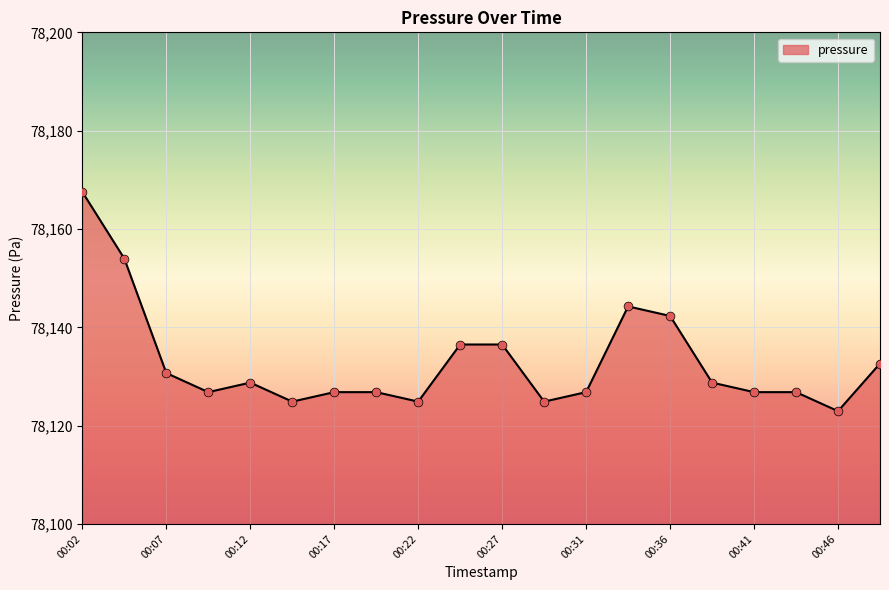

What is the maximum value shown in the chart?

78167.5